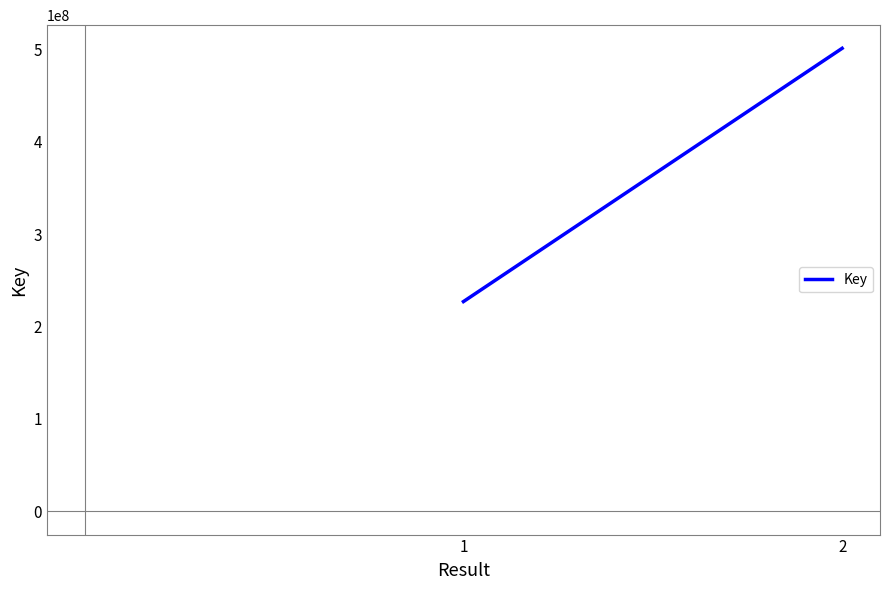

How many series are shown in this chart?

1